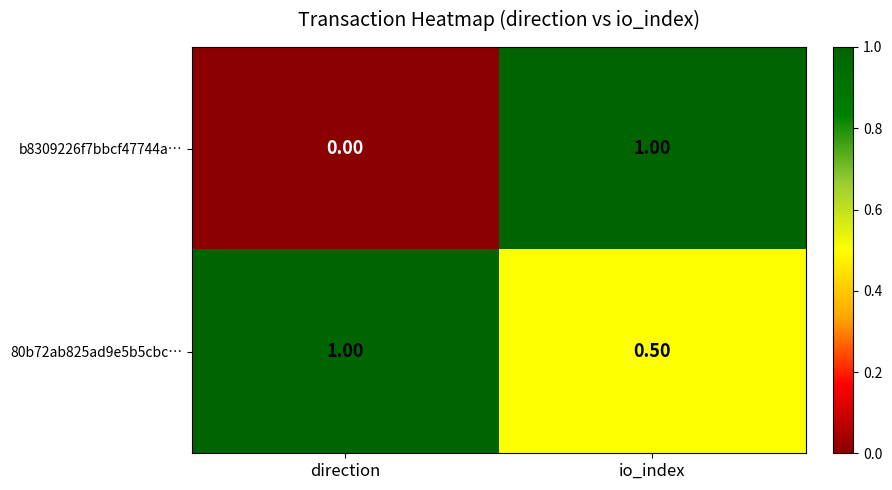

What is the difference between the highest and lowest values at direction?

1.0